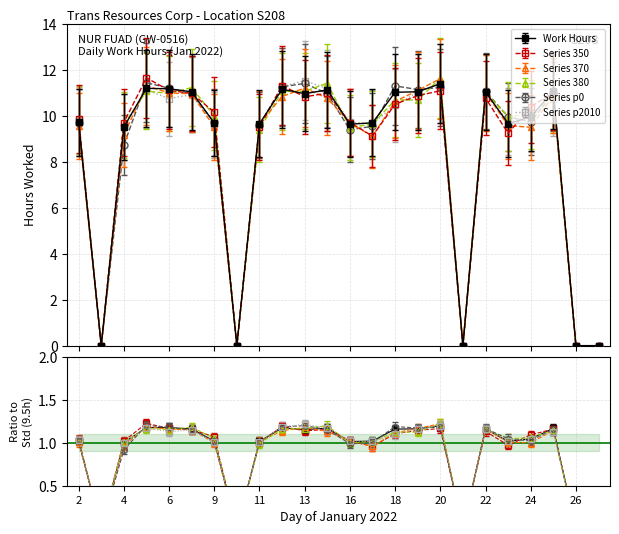

Between 27 and 3, which is larger?

27